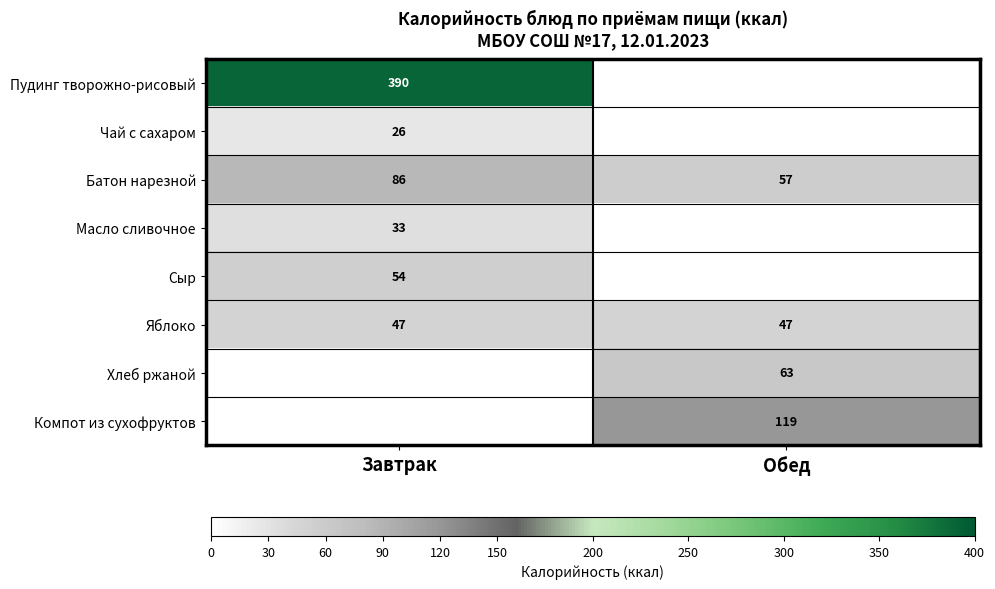

Is it true that Пудинг творожно-рисовый equals 390 at Завтрак?

True